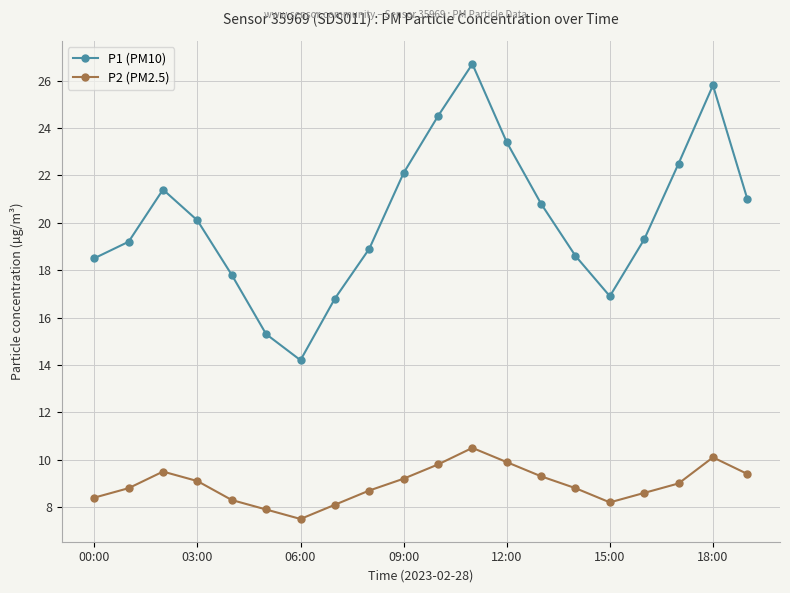

Which series has the largest range (max minus min)?

P1 (PM10)